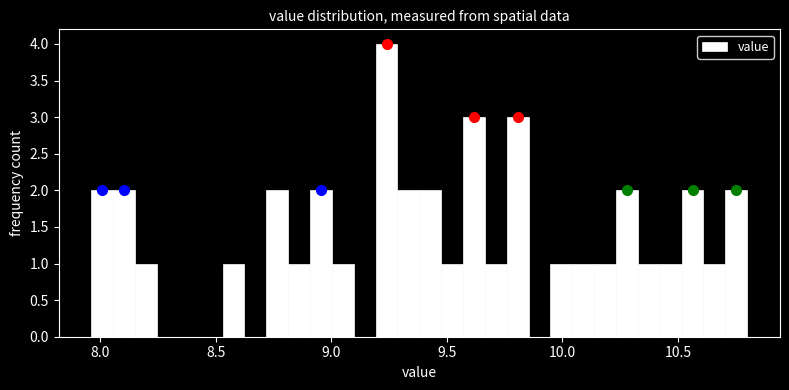

Around what value on the x-axis is the tallest bar? Give the approximate position of its centre, as read against the axis.

9.25